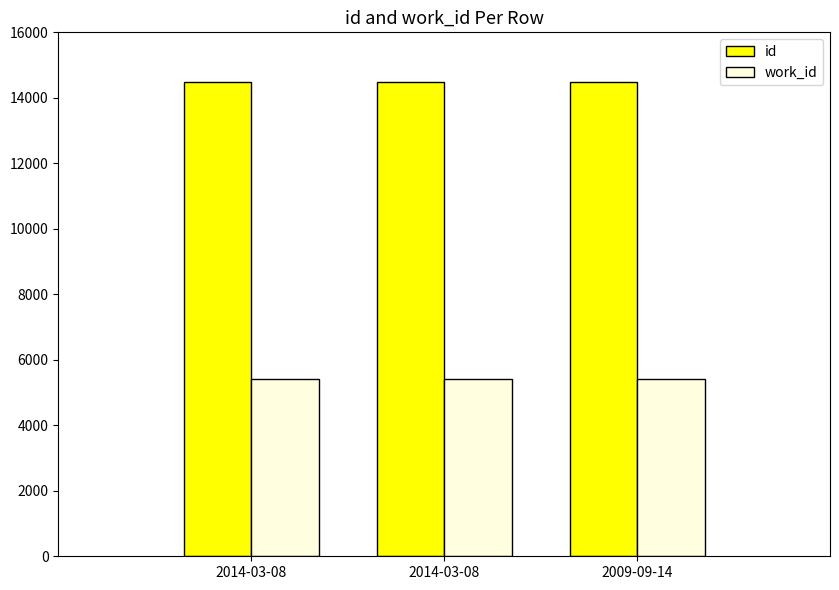

At which label does id first exceed 14495?

2009-09-14